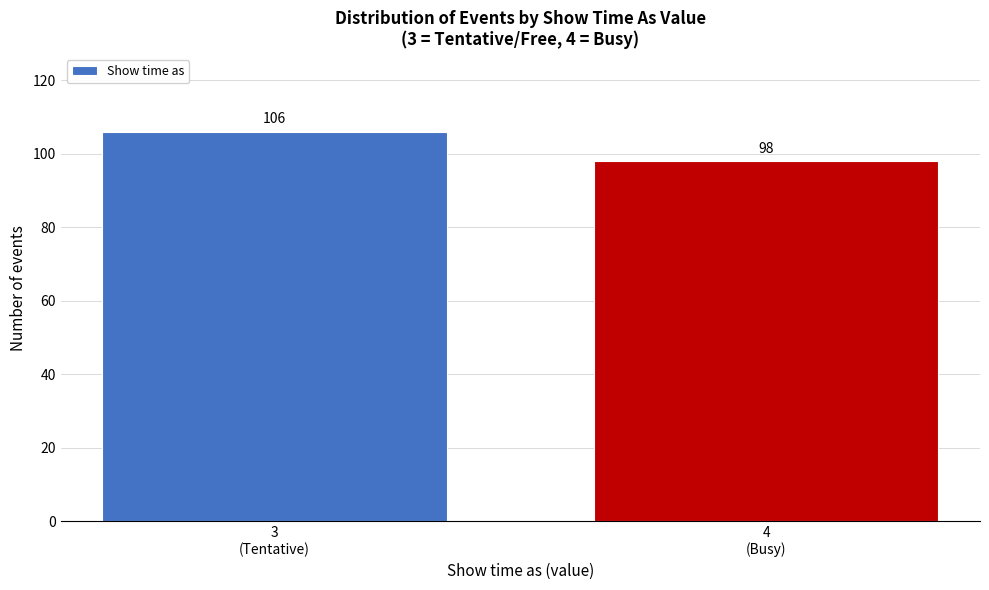

Reading left to right, extract all data points from this chart.

106	98